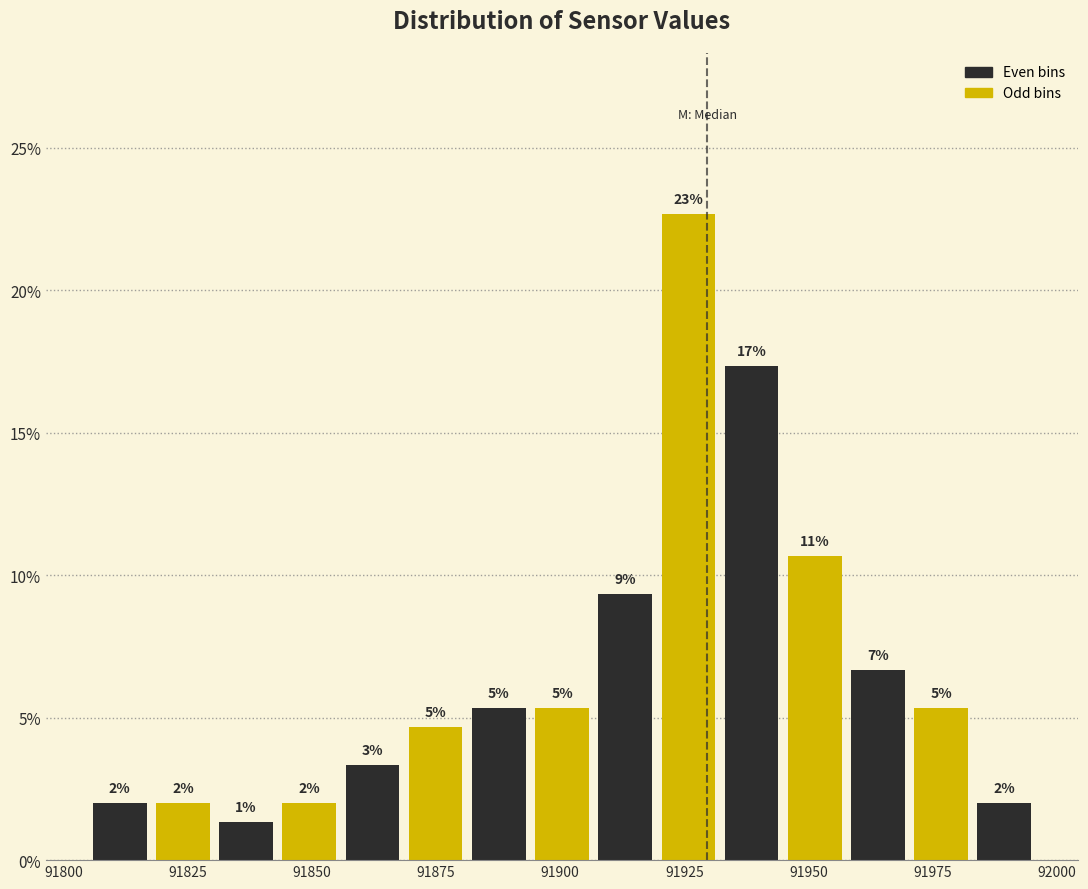

Around what value on the x-axis is the tallest bar? Give the approximate position of its centre, as read against the axis.

91925